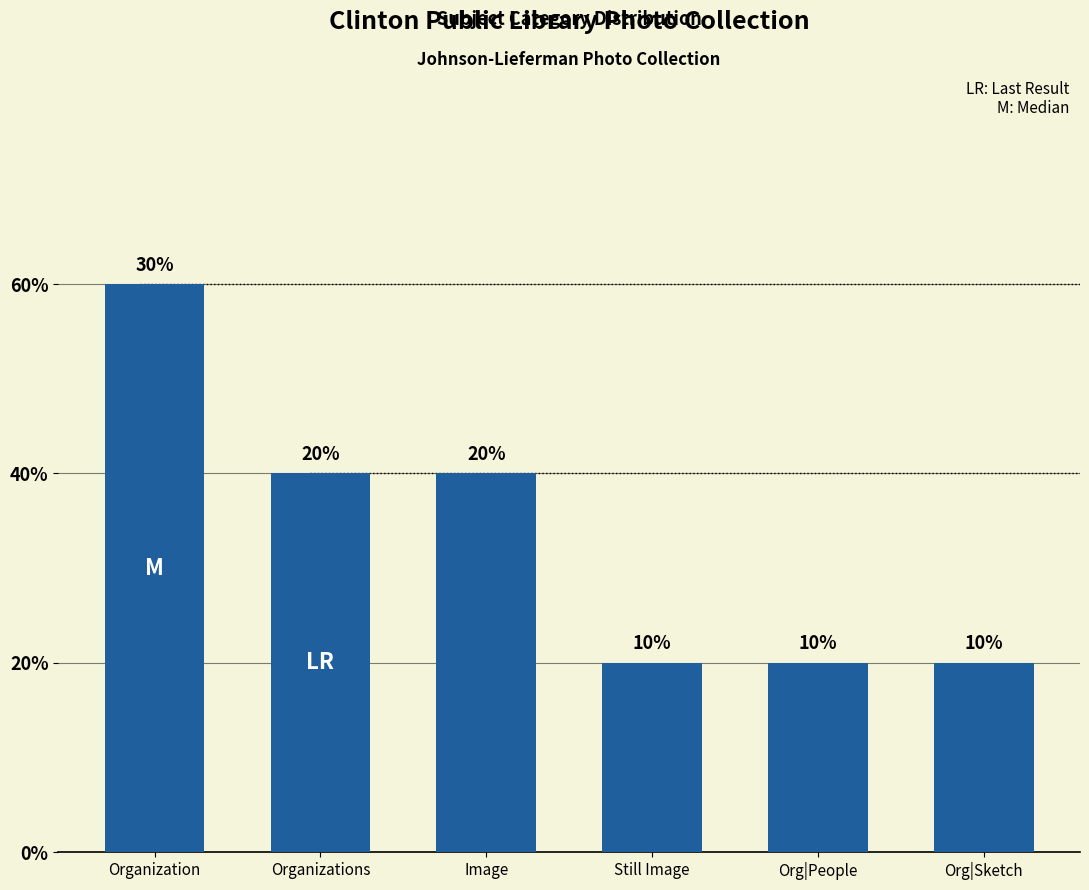

Does the chart contain any negative values?

No